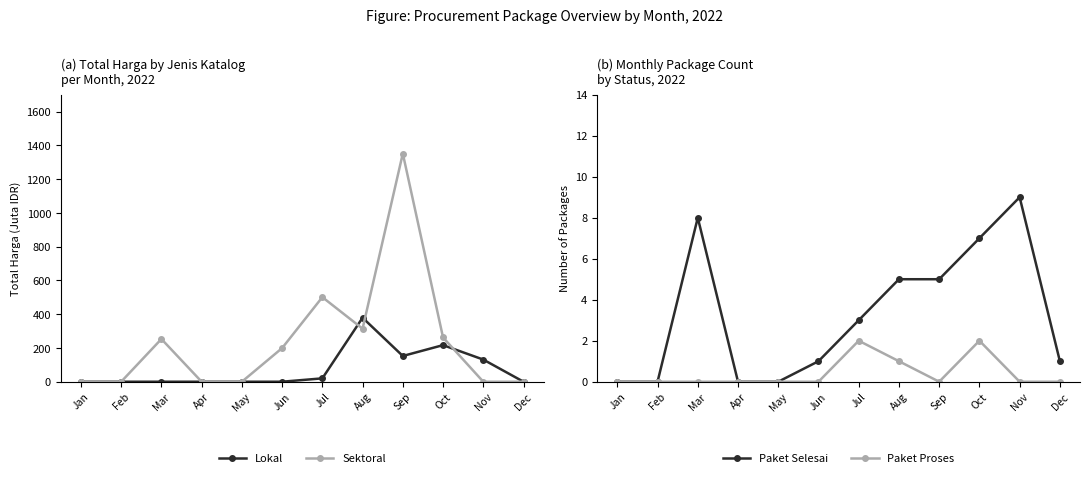

Rank the series by their maximum value, from highest to lowest.

Sektoral, Lokal, Paket Selesai, Paket Proses